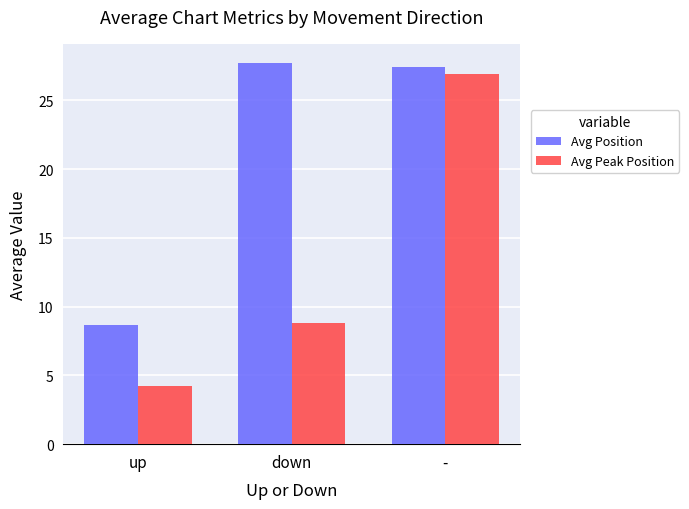

The Avg Peak Position series shows 4.3 at up. True or false?

True